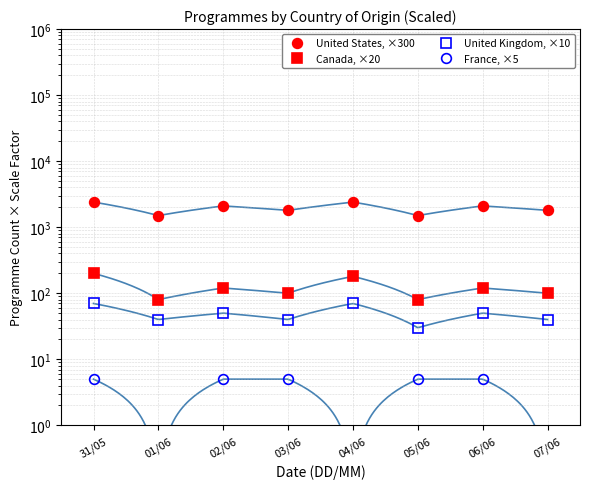

What is the label of the 4th point from the right?

04/06